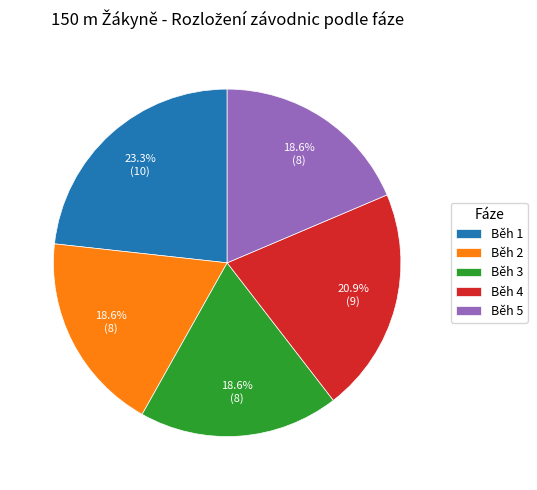

Is it true that Běh 4 is 11% of the pie?

False